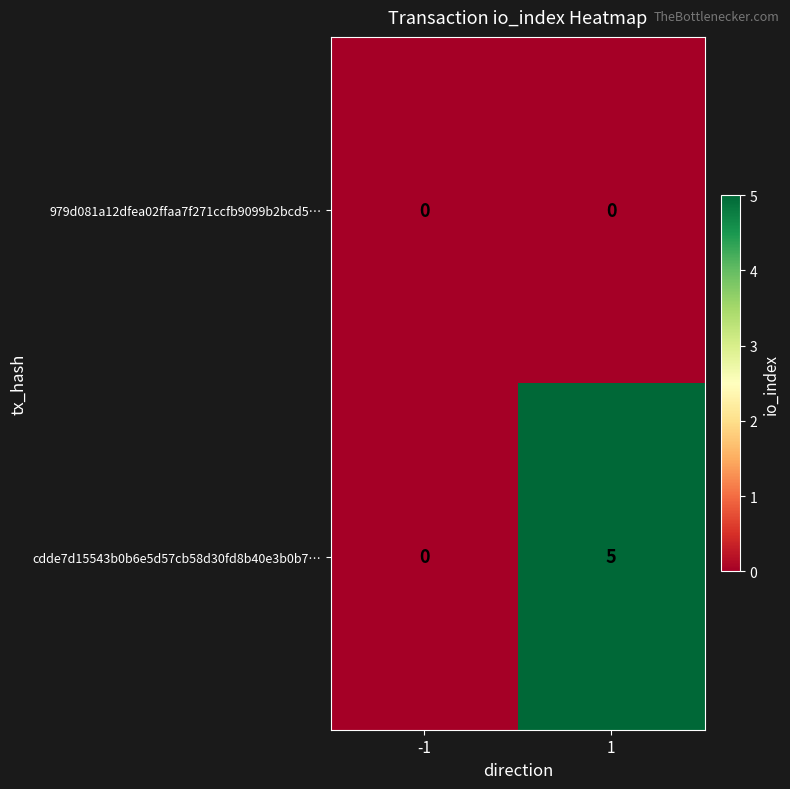

Rank the series by their average value, from lowest to highest.

979d081a12dfea02ffaa7f271ccfb9099b2bcd5…, cdde7d15543b0b6e5d57cb58d30fd8b40e3b0b7…